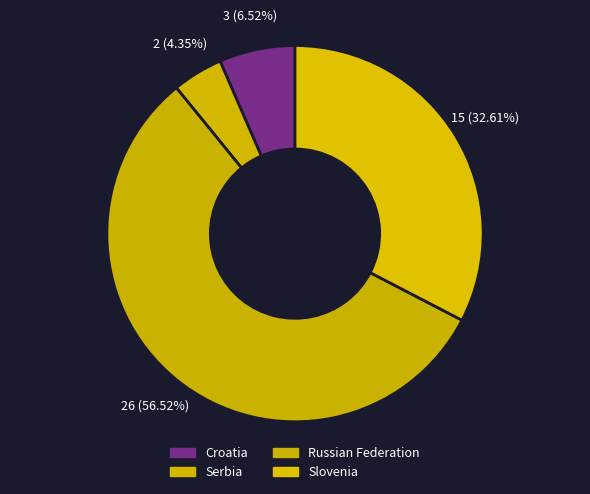

To the nearest percent, what percentage of the pie is Serbia?

4%